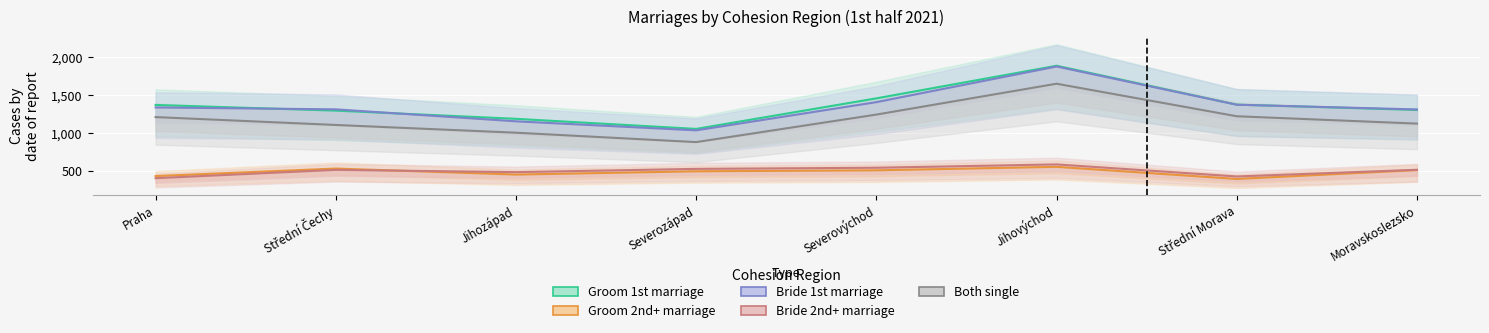

True or false: Groom 2nd+ marriage and Groom 1st marriage intersect in this chart.

False